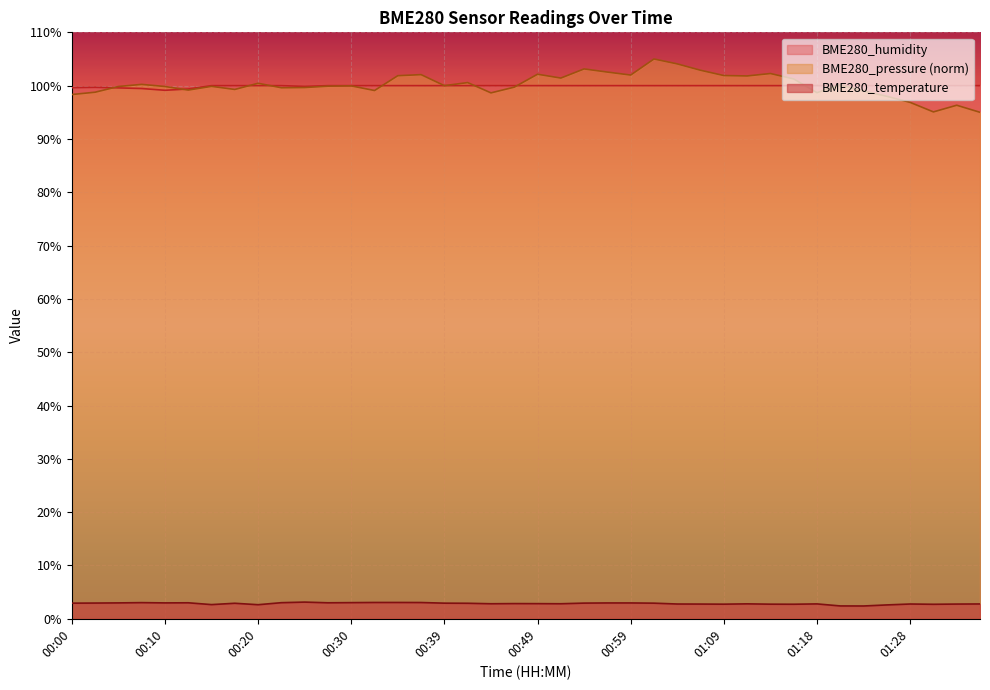

Which series has the largest total across all categories?

BME280_pressure